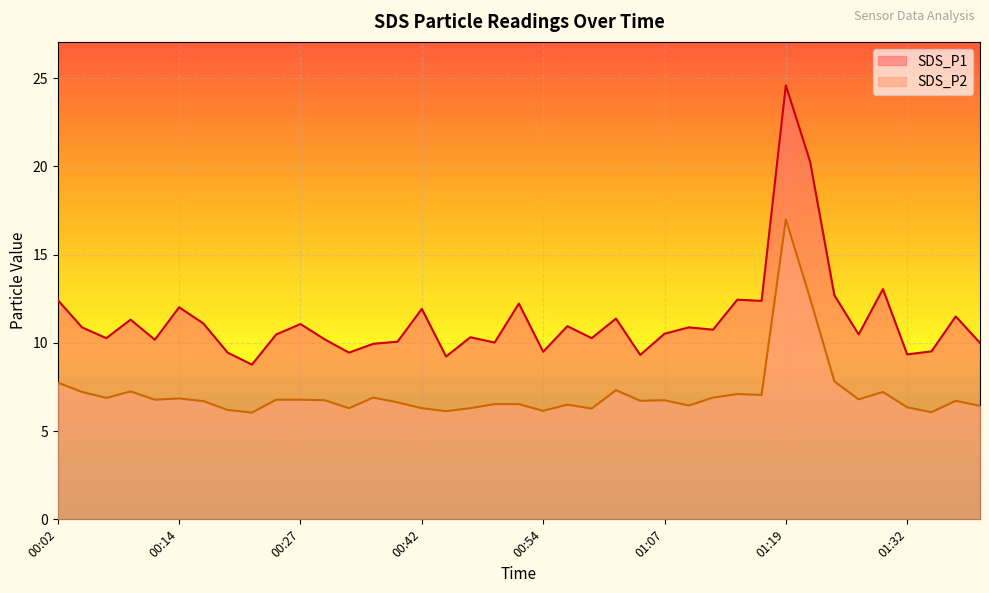

True or false: SDS_P2 and SDS_P1 intersect in this chart.

False